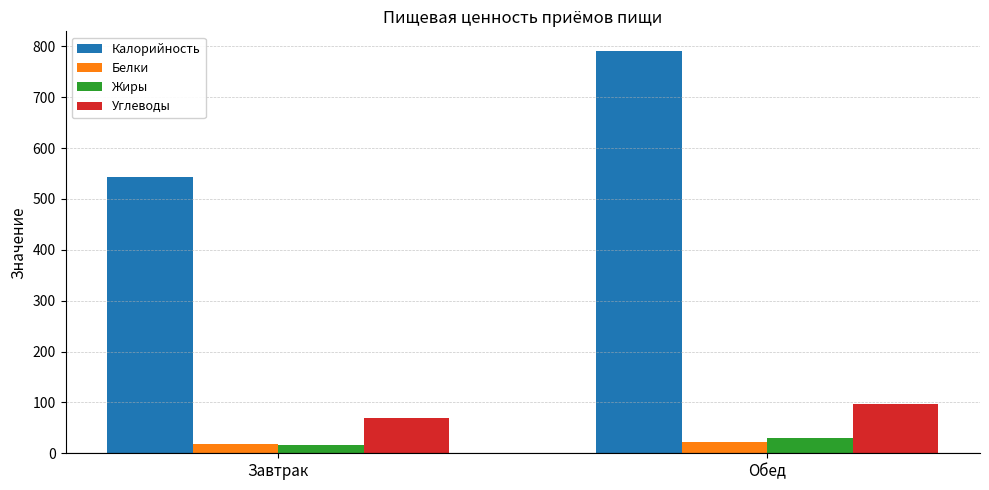

The Углеводы series shows 96.2 at Обед. True or false?

True